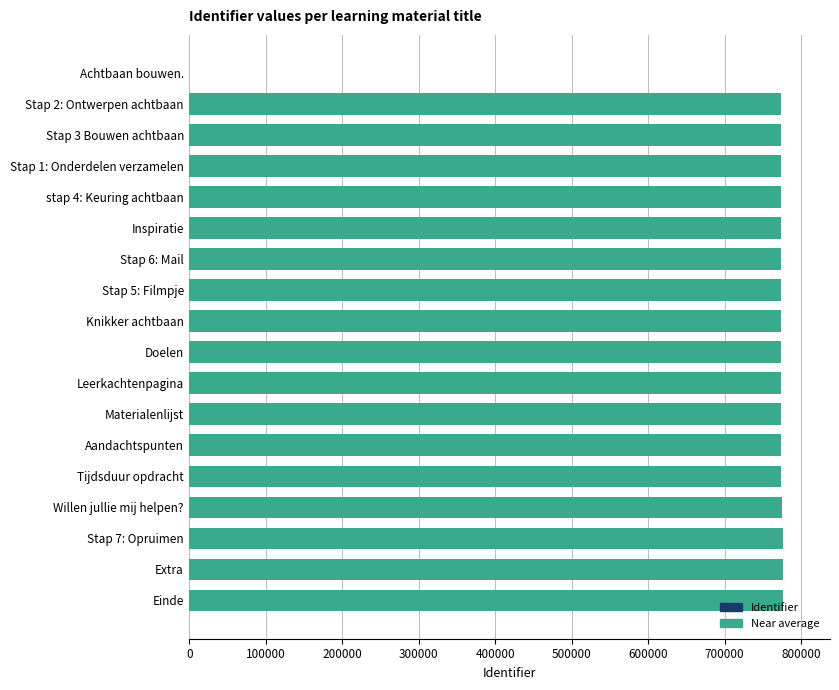

What is the maximum value shown in the chart?

775874